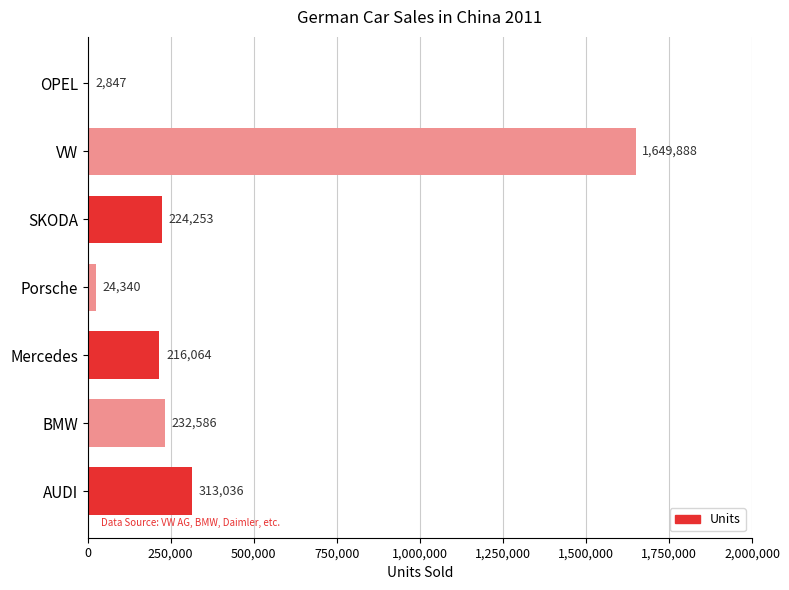

How many data points does each series have?

7